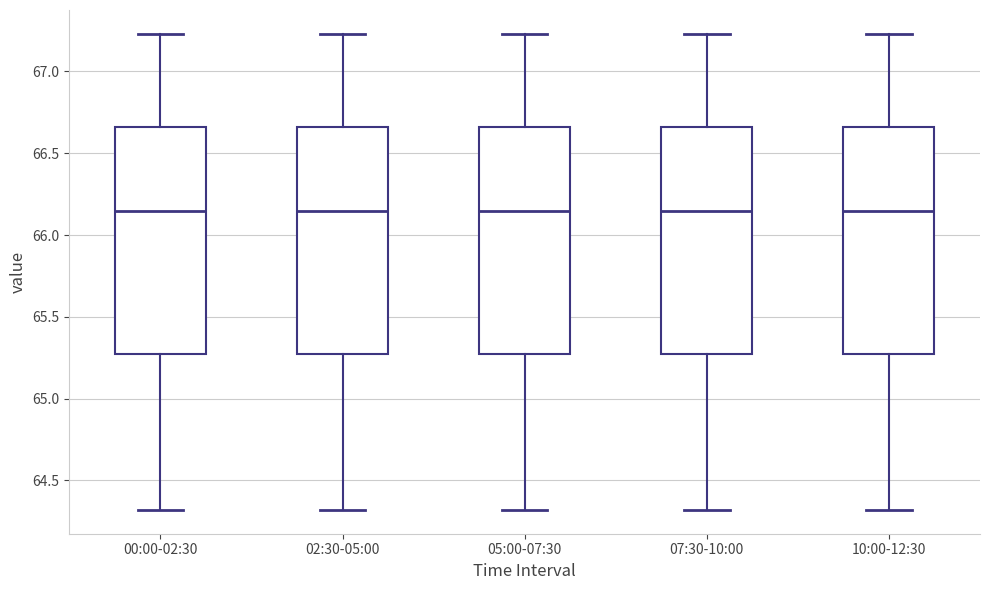

Reading left to right, transcribe this box plot: for each box, give where its median line is, the range the box spans, and where its two whiskers end, as read against the y-axis. The values are not printed on the chart, so give them approximately, as read against the axis.

00:00-02:30: median 66.15, box 65.30 to 66.65, whiskers 64.30 to 67.25
02:30-05:00: median 66.15, box 65.30 to 66.65, whiskers 64.30 to 67.25
05:00-07:30: median 66.15, box 65.30 to 66.65, whiskers 64.30 to 67.25
07:30-10:00: median 66.15, box 65.30 to 66.65, whiskers 64.30 to 67.25
10:00-12:30: median 66.15, box 65.30 to 66.65, whiskers 64.30 to 67.25